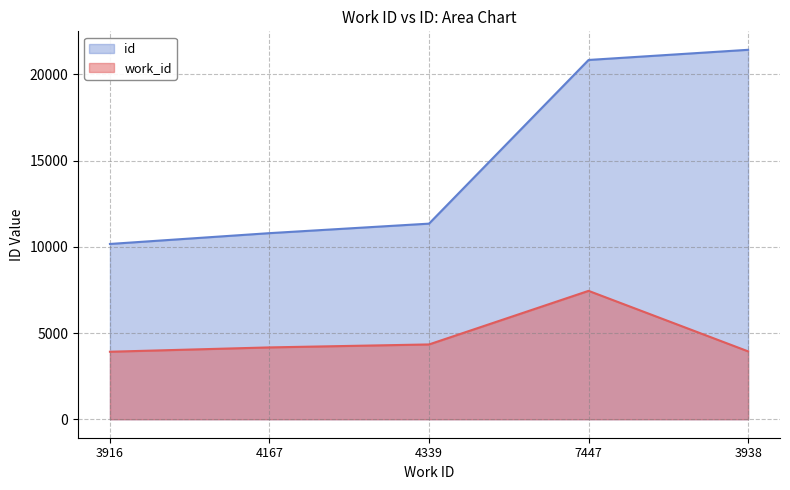

What is the sum of the work_id values at 3938 and 4167?

8105